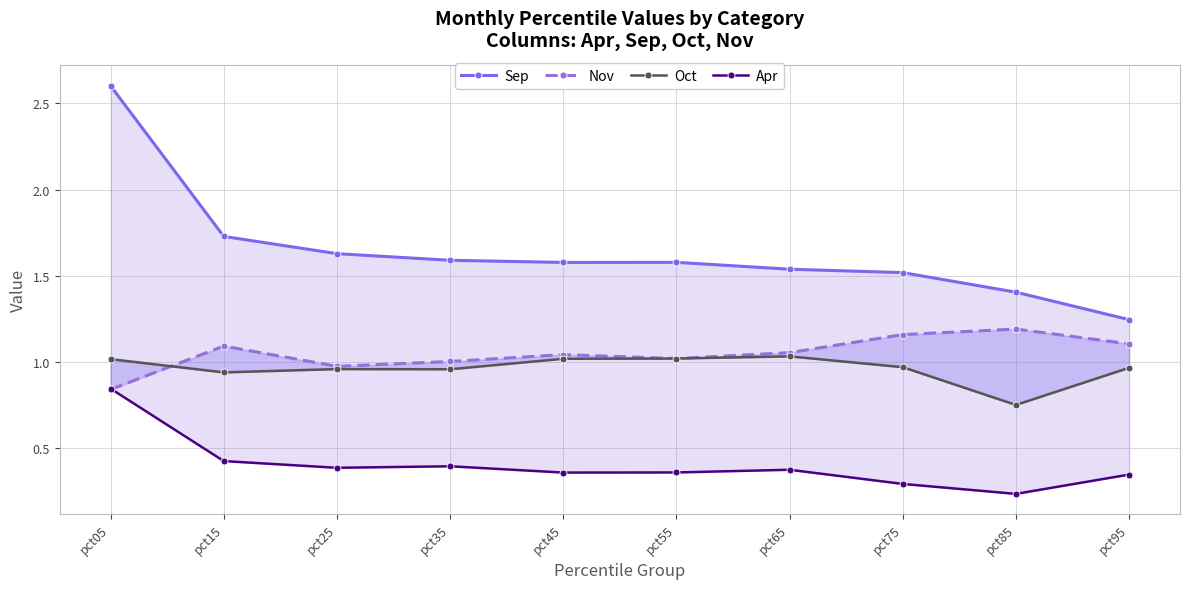

How many Apr values are between 0 and 1?

10